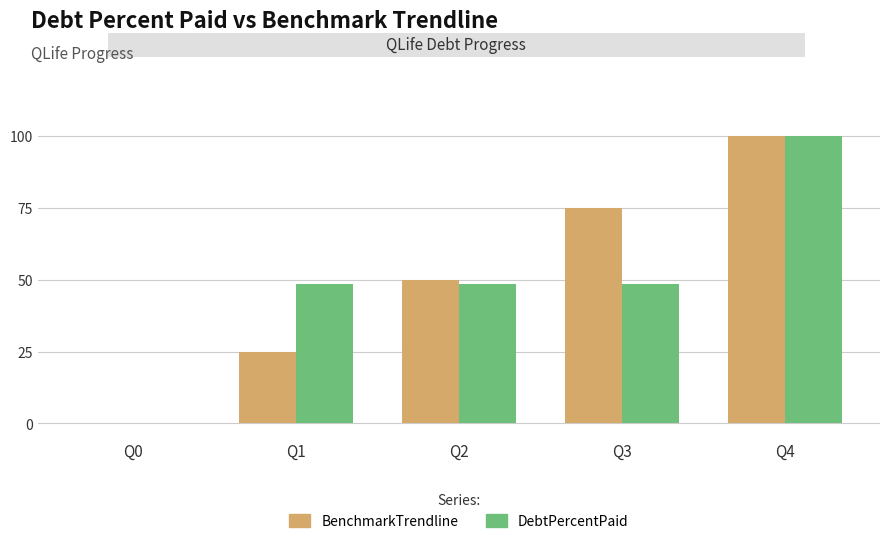

What is the average value of the DebtPercentPaid series?

49.2